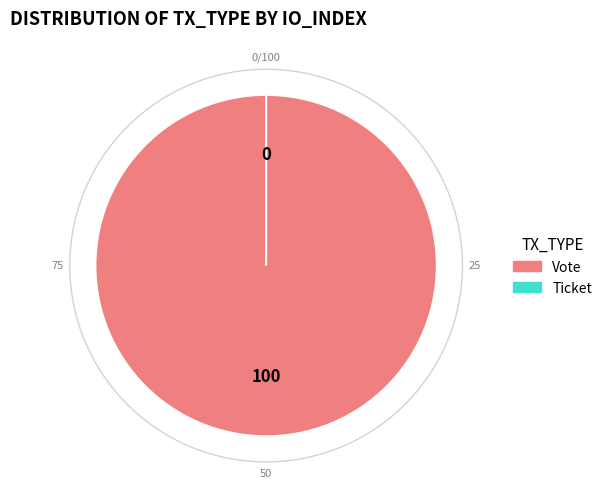

To the nearest percent, what is the difference between the Vote and Ticket slice percentages?

100%